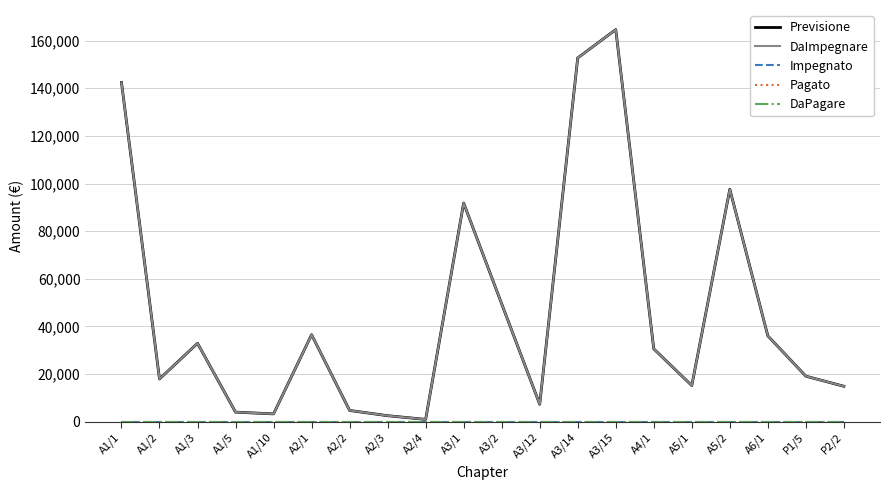

True or false: DaPagare and Previsione intersect in this chart.

False